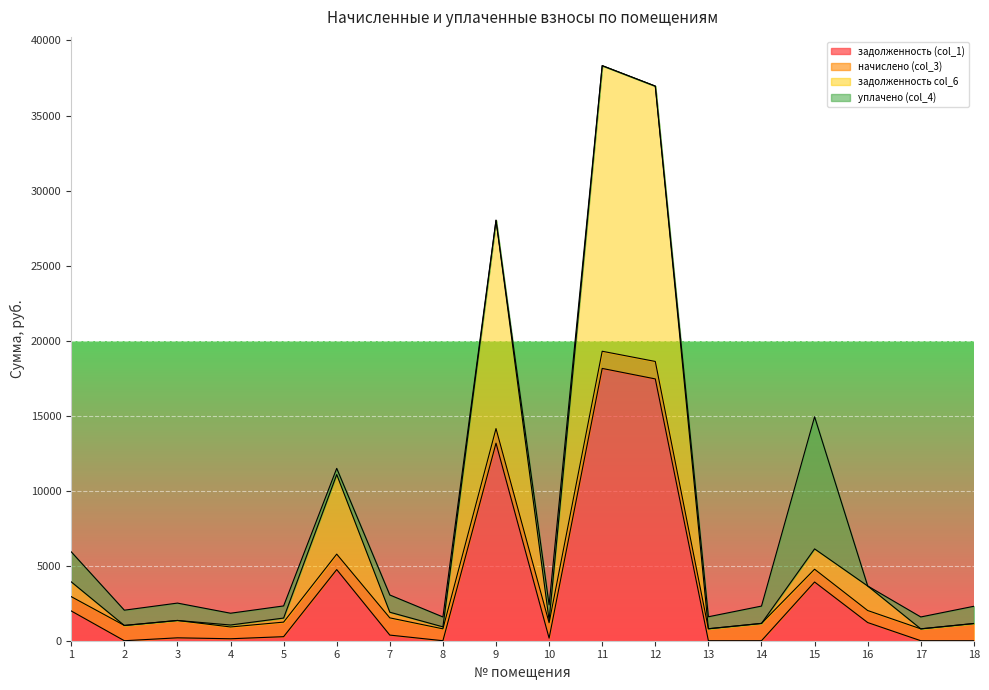

Is it true that задолженность (col_1) equals 0.0 at 2?

True